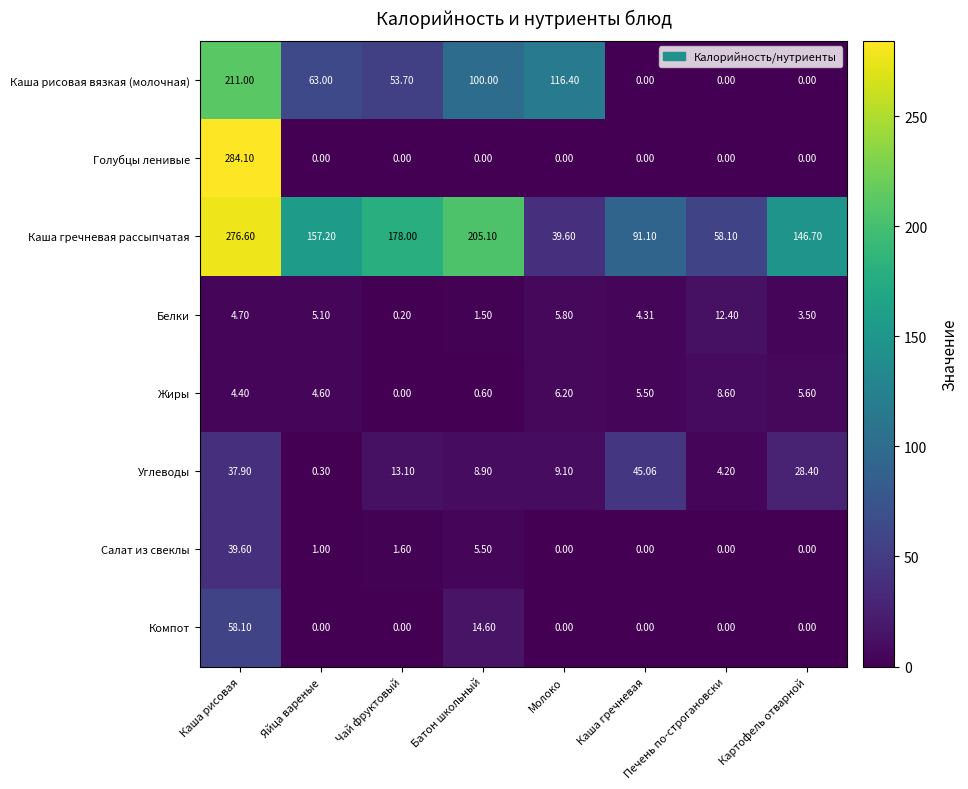

Where does the Салат из свеклы series first go above 1?

Каша рисовая